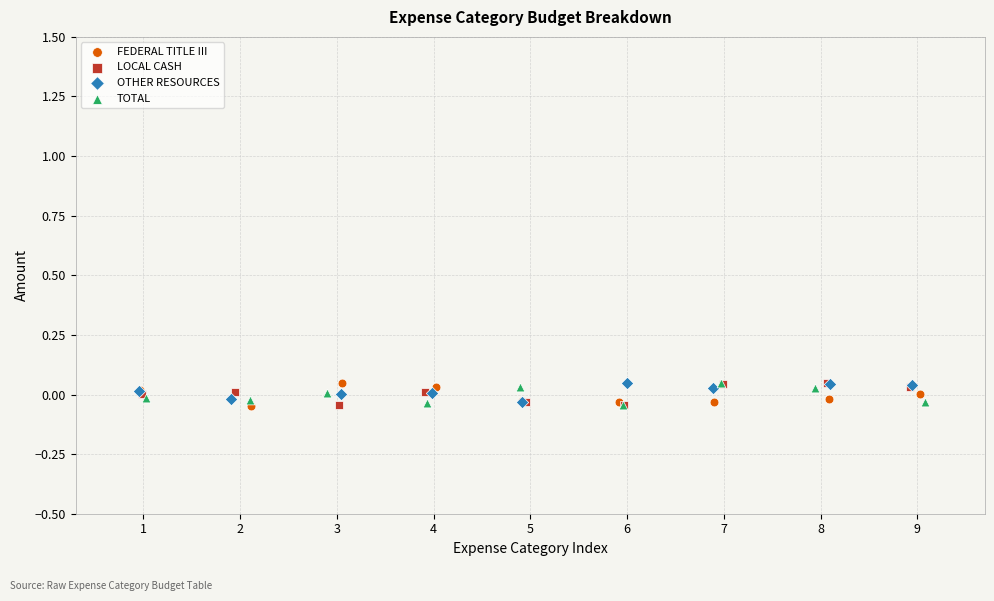

What are all the series names shown in the legend?

FEDERAL TITLE III, LOCAL CASH, OTHER RESOURCES, TOTAL